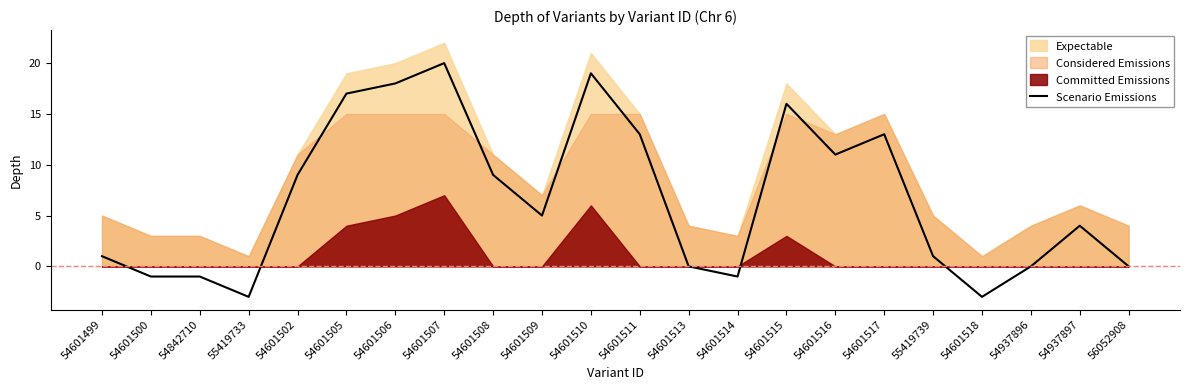

At which category does the data reach its first local valley?

55419733